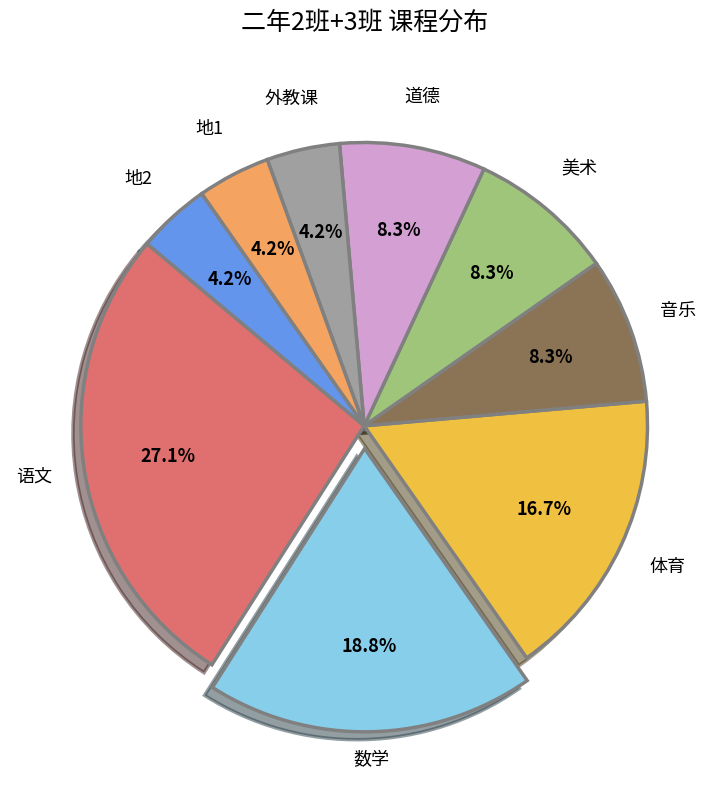

How many slices are in this pie chart?

9